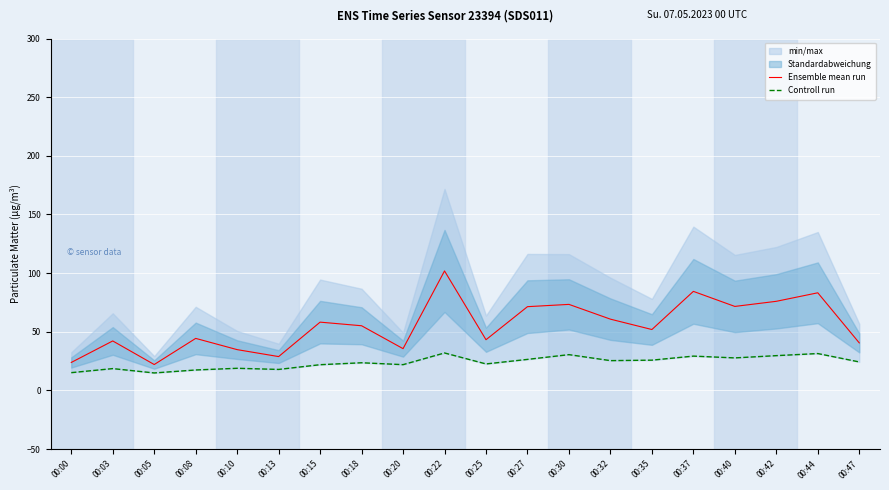

Is the value of Controll run at 00:47 greater than the value of Ensemble mean run at 00:08?

No